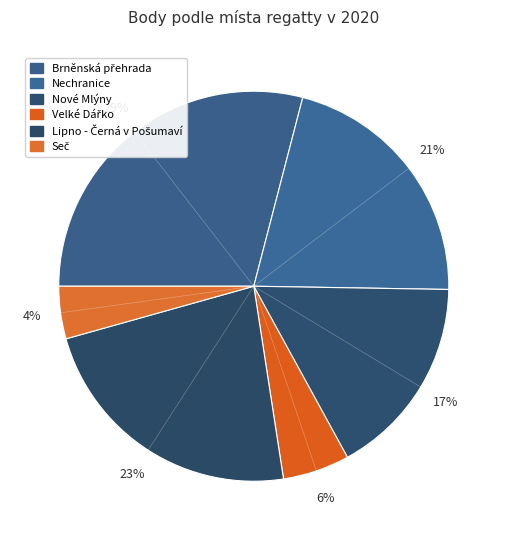

What portion of the pie excludes Seč?

95.7%